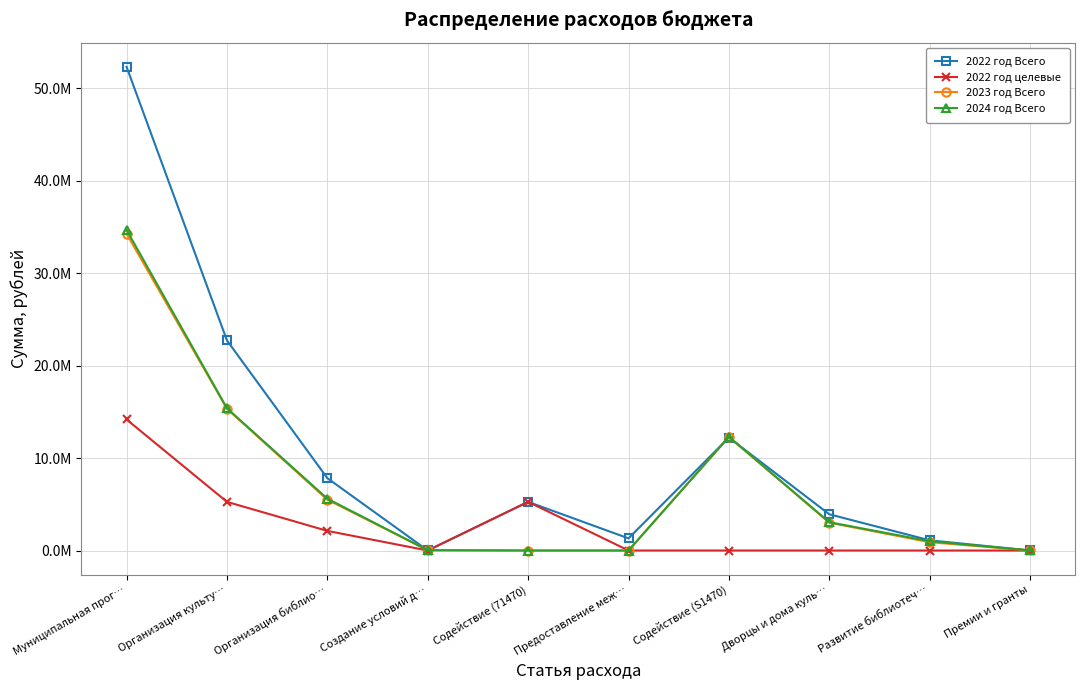

What is the average value of the 2022 год целевые series?

2683288.5